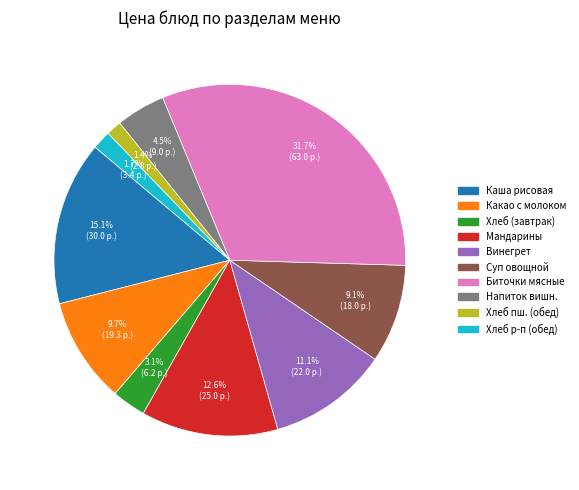

Is there any slice that represents more than half of the pie?

No